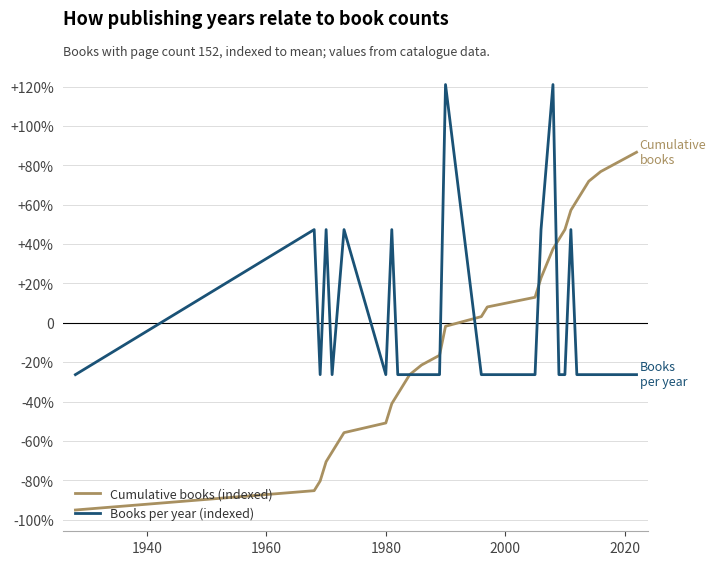

What is the value of the Cumulative books (indexed) point at the 3rd from the left?

-80.4